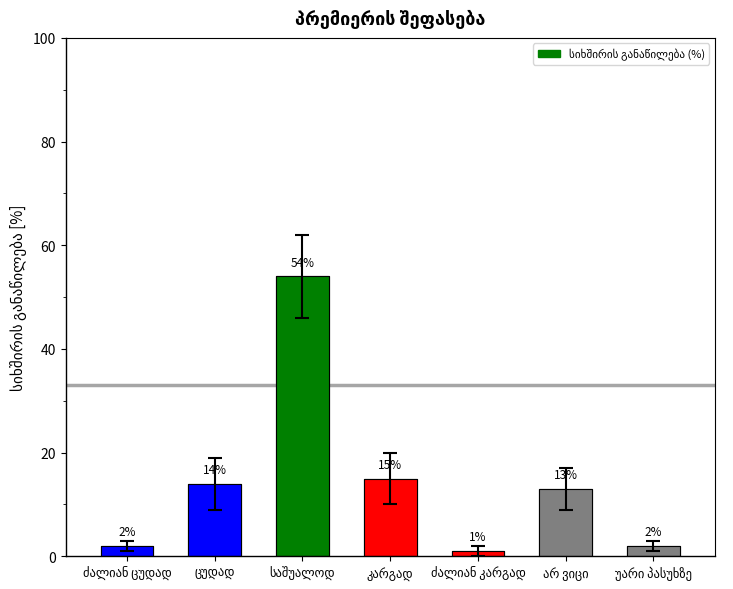

Are the bars grouped side by side (vs. stacked)?

No